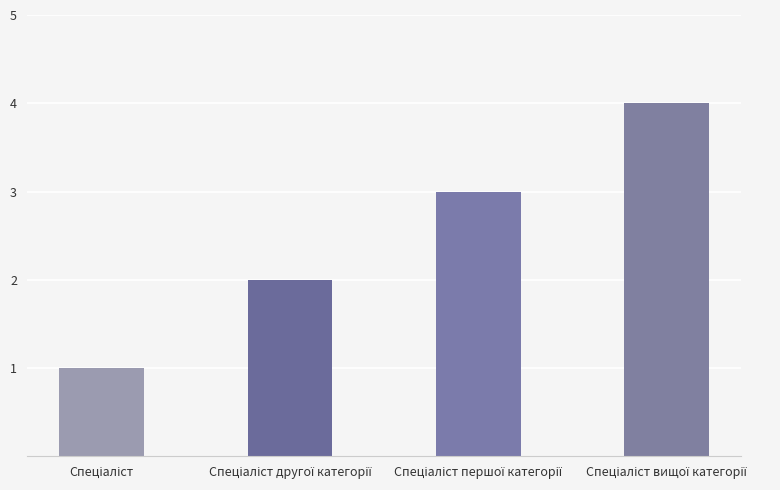

What is the maximum value shown in the chart?

4